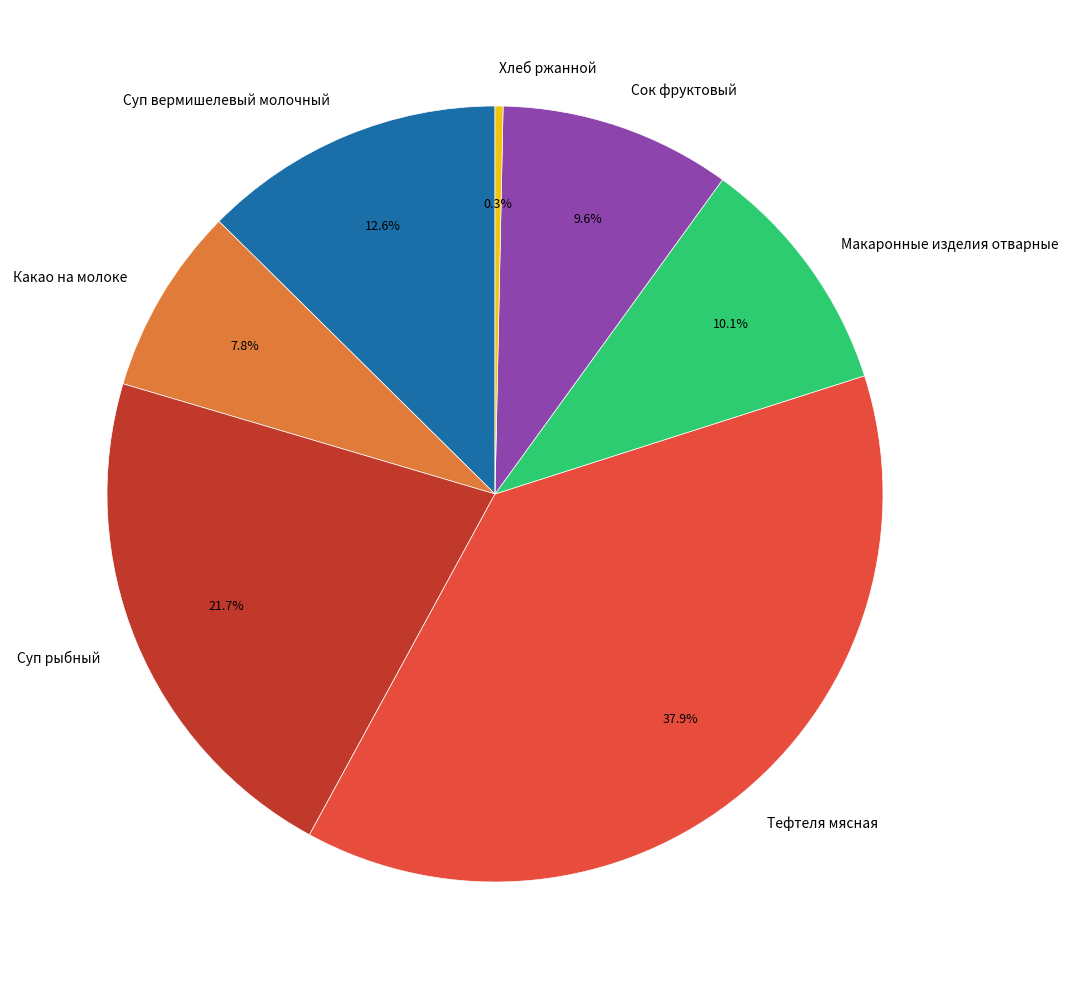

What is the smallest slice in the pie chart?

Хлеб ржанной